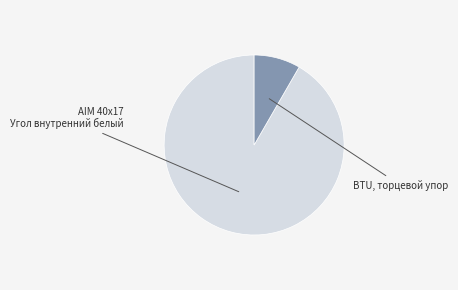

To the nearest percent, what portion does BTU, торцевой упор represent?

8%